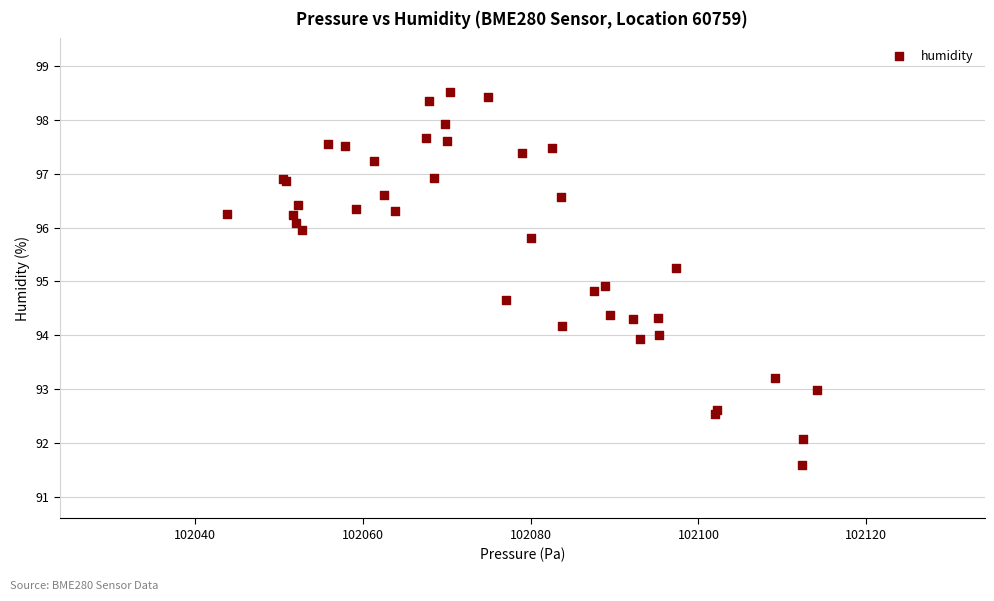

What Y value in the scatter plot is closest to 95?

94.9